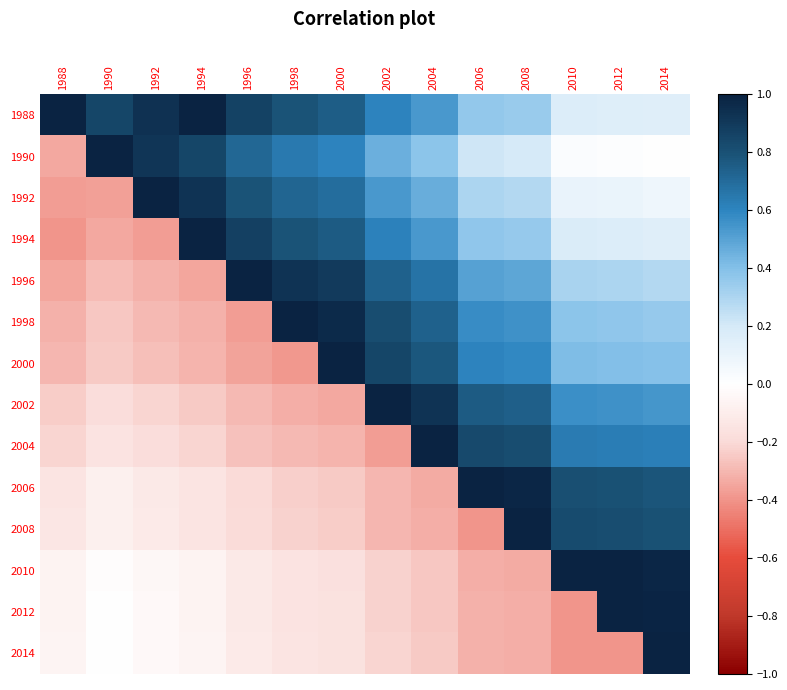

What is the spread (max minus min) of values at 1998?

1.4